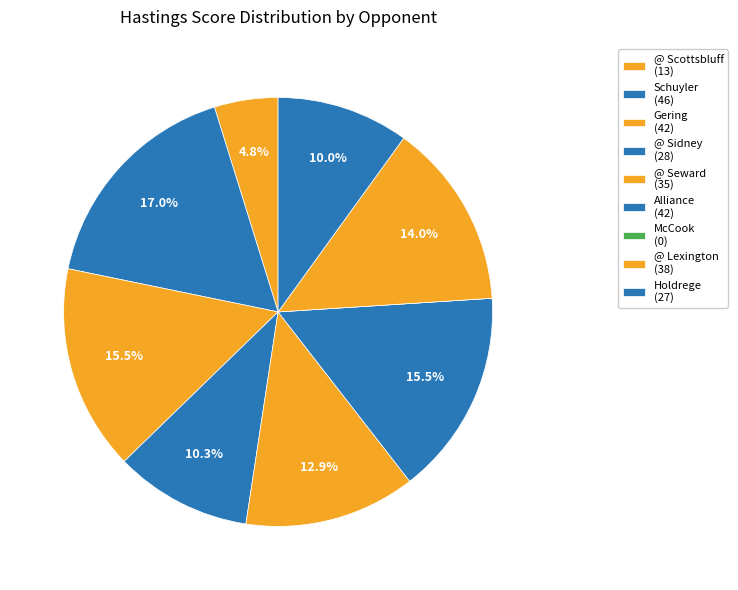

Which category has the smallest portion of the pie?

McCook